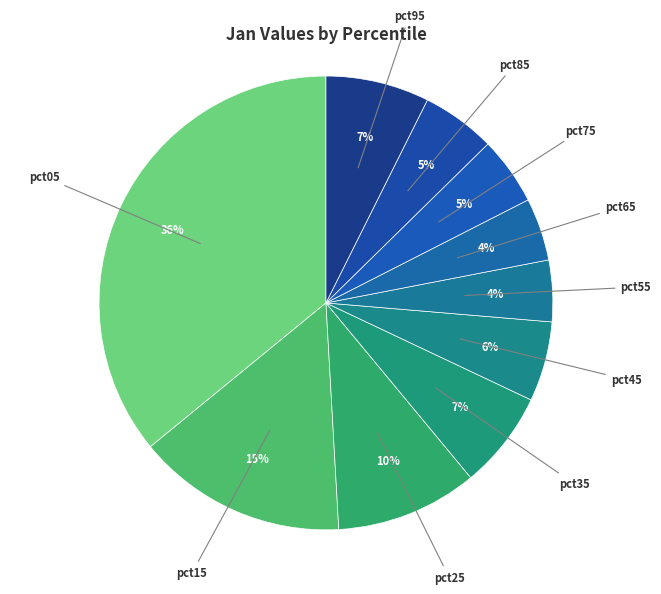

Which slice is the smallest?

pct55